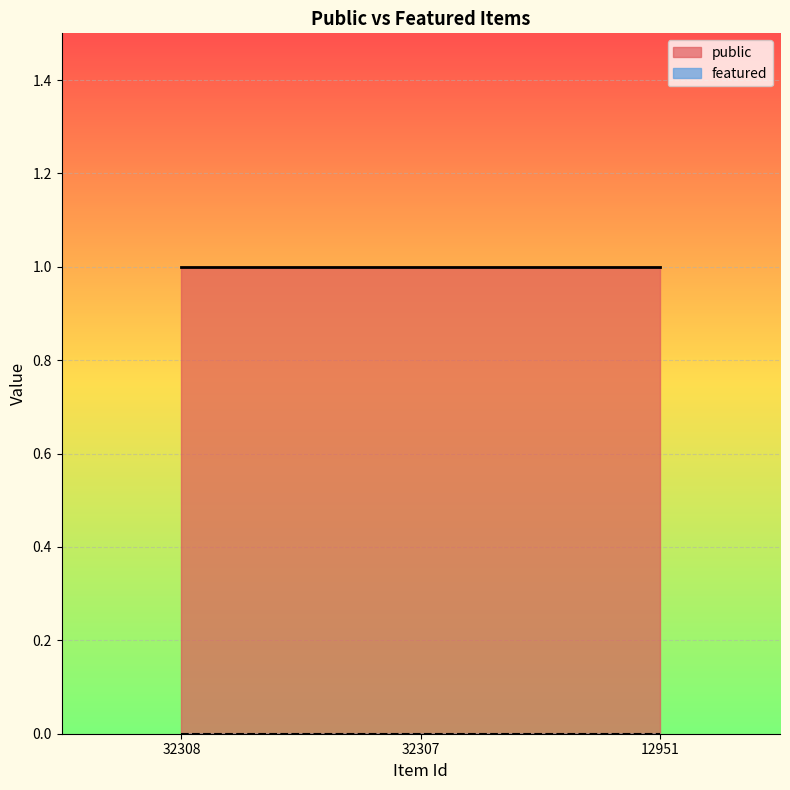

What are all the series names shown in the legend?

public, featured